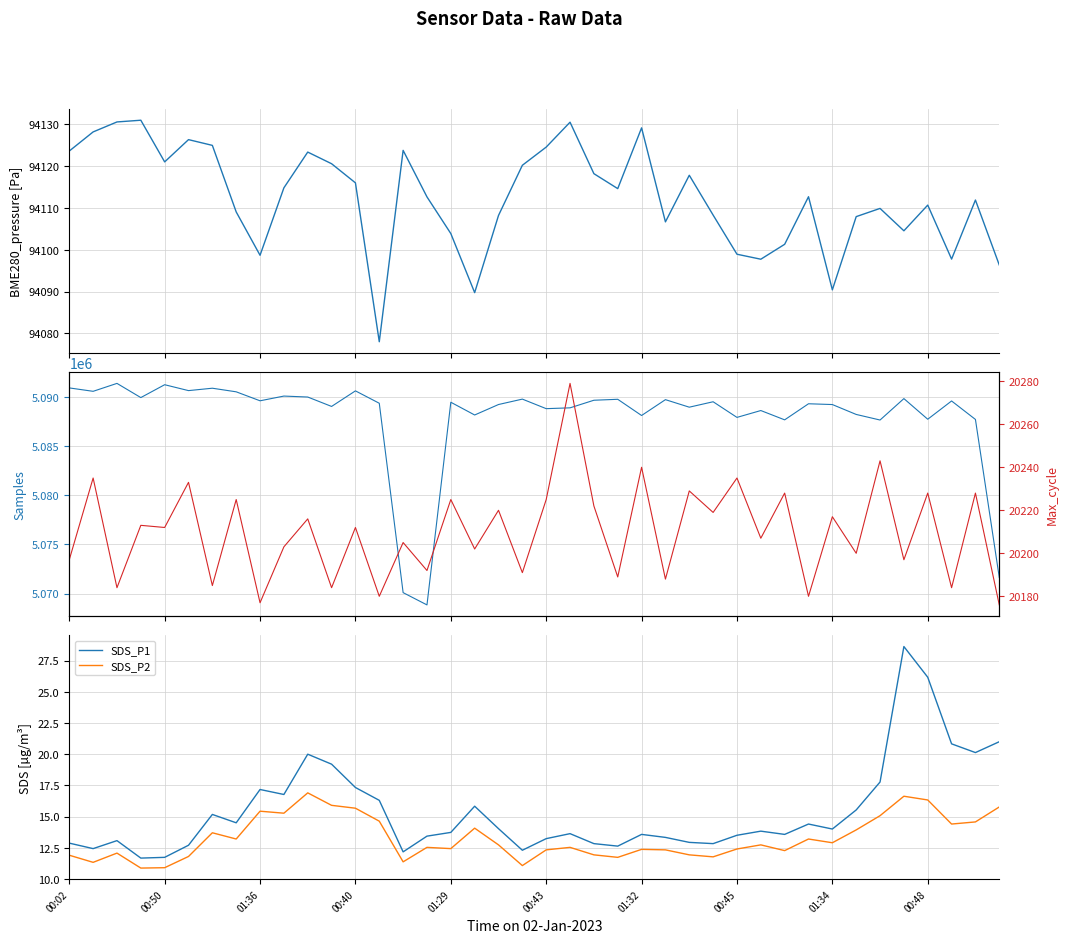

The SDS_P2 series shows 12.3 at 00:43. True or false?

True